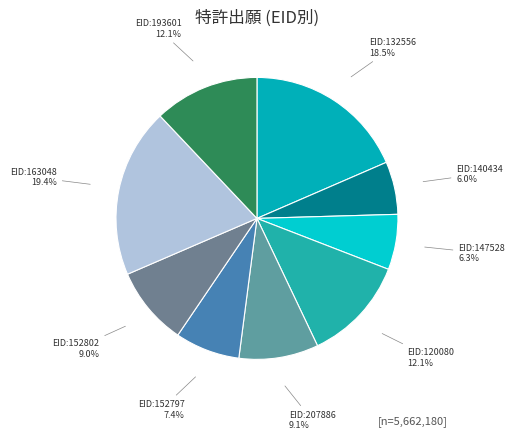

Which has a higher value, EID:132556 or EID:152802?

EID:132556